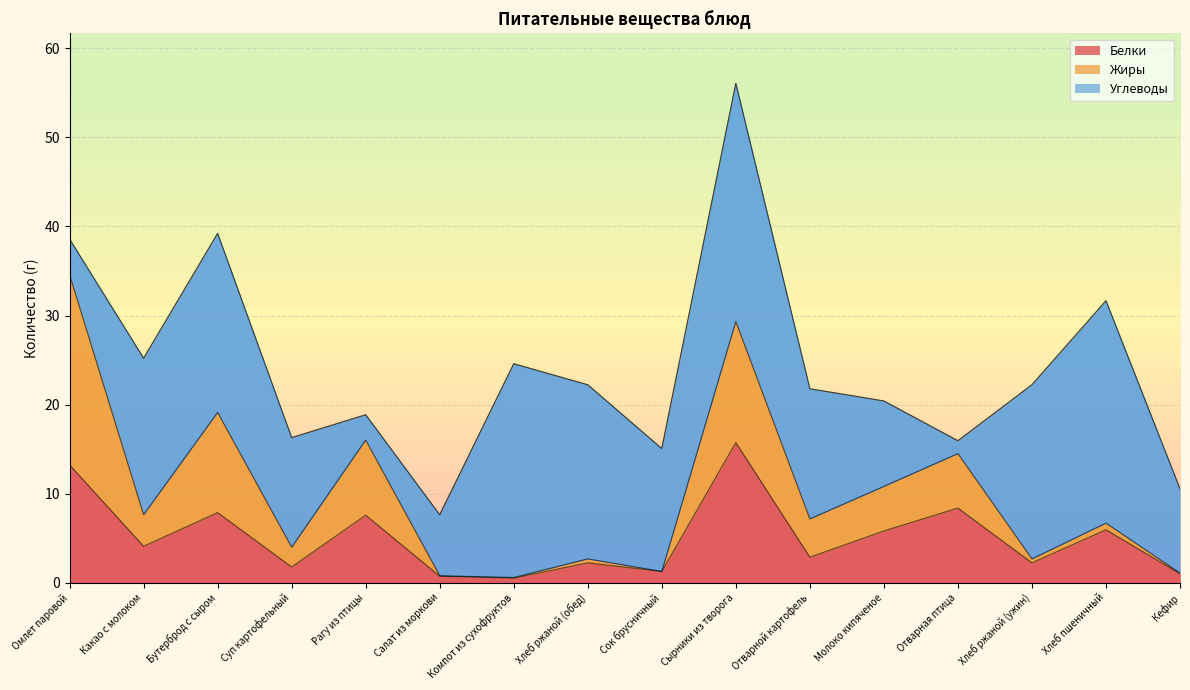

At which category is the sum across all series the highest?

Омлет паровой